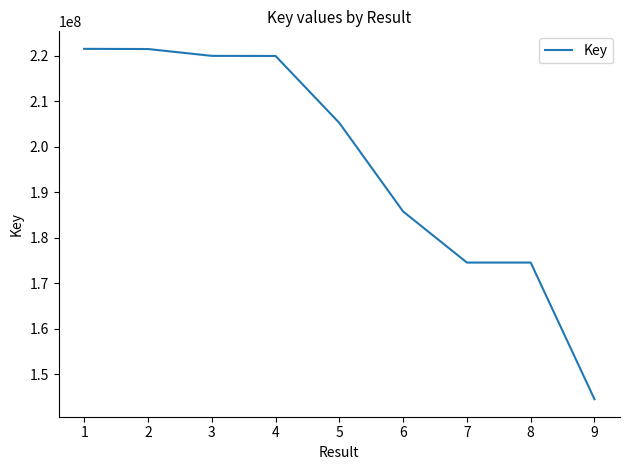

The value at 6 is 252754252. True or false?

False